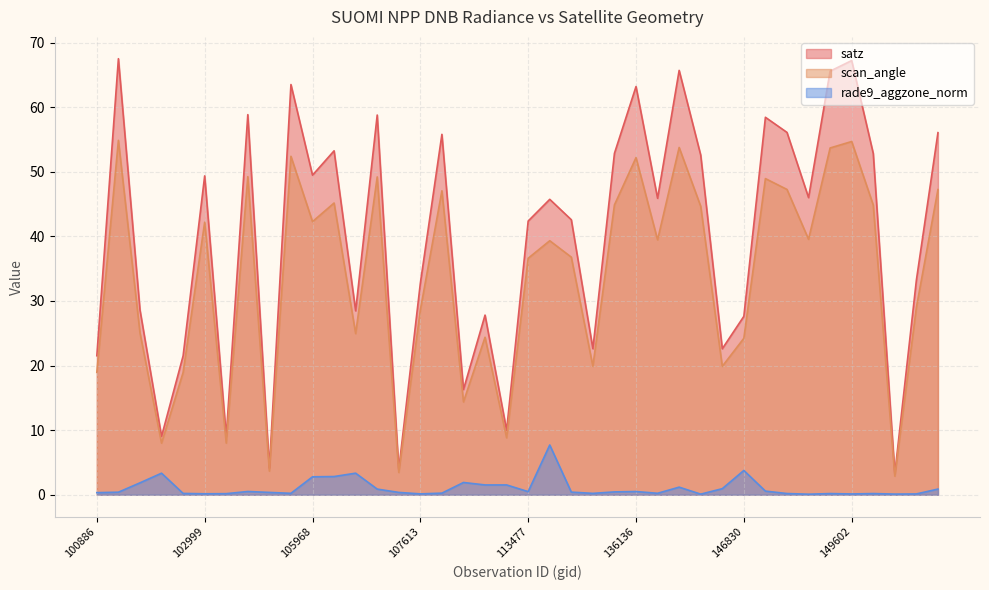

True or false: scan_angle has more than 1 interior local peaks.

True